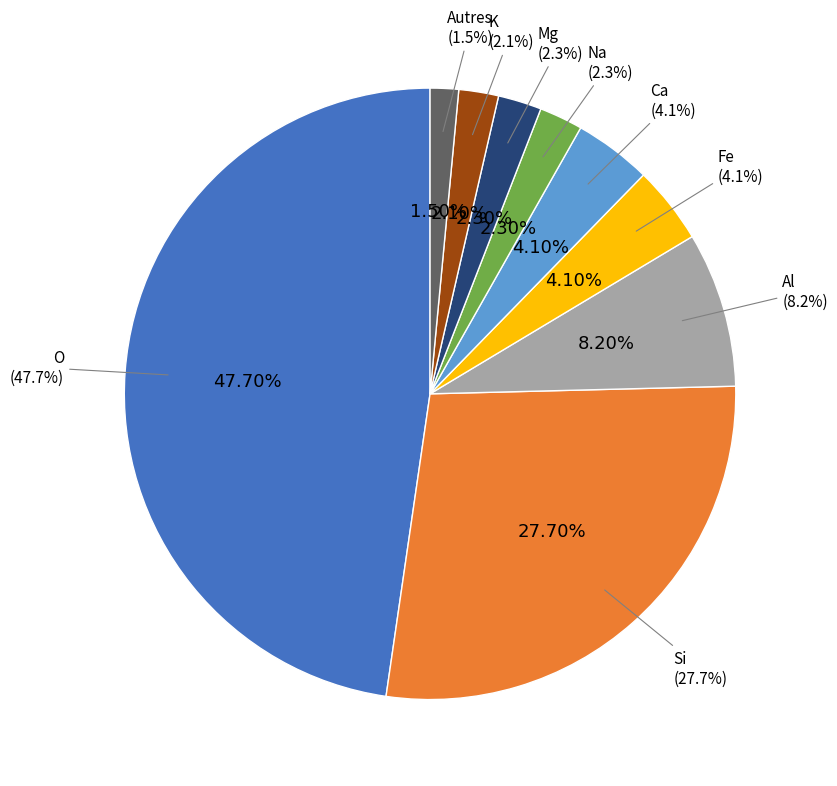

Do Autres and Ca together represent more than half of the pie?

No